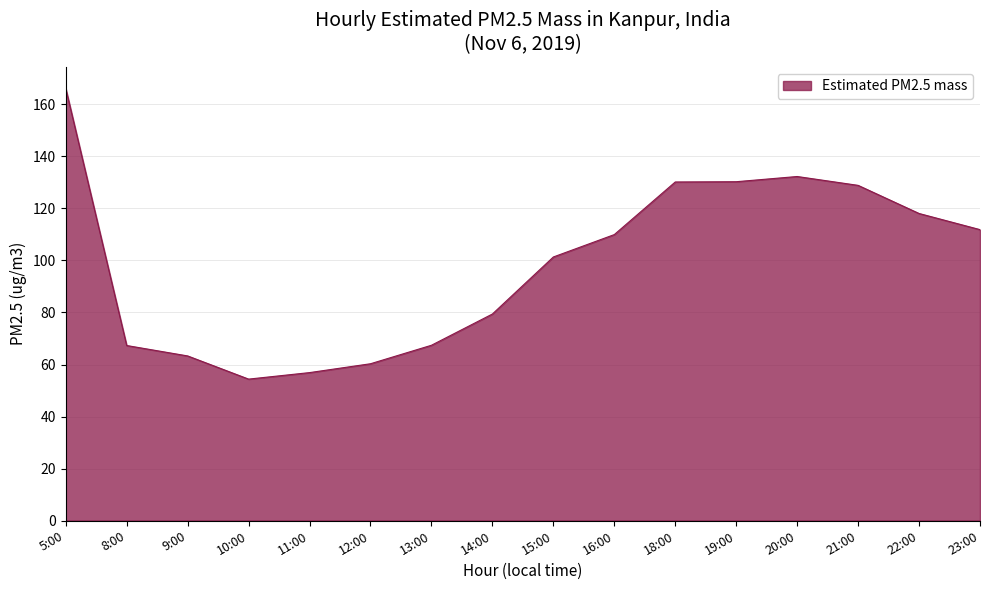

Does the chart have visible grid lines?

Yes